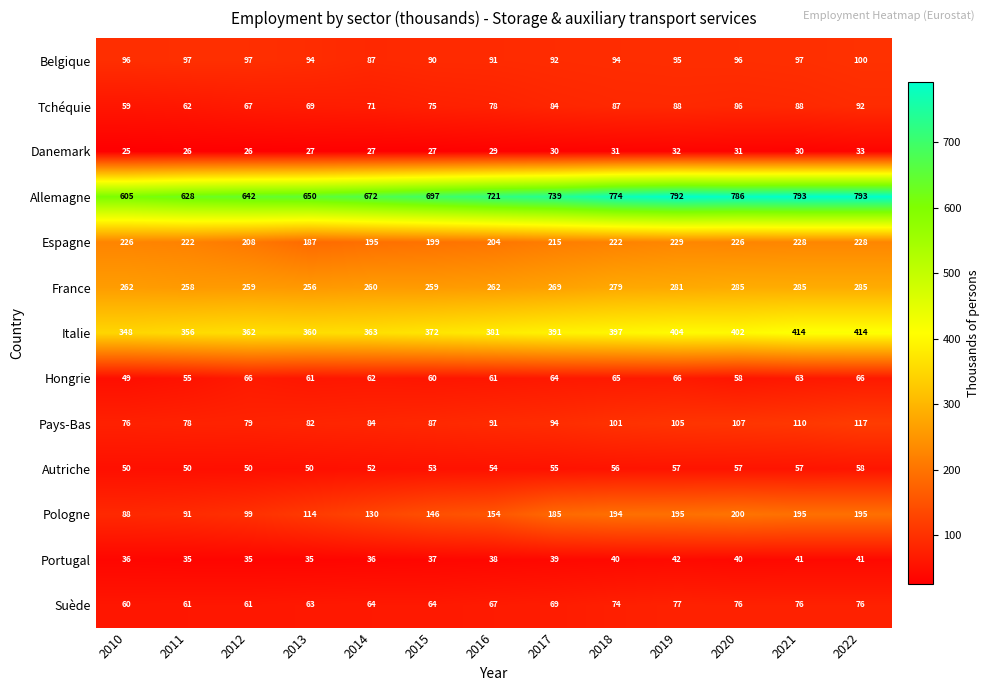

What is the maximum value shown in the chart?

793